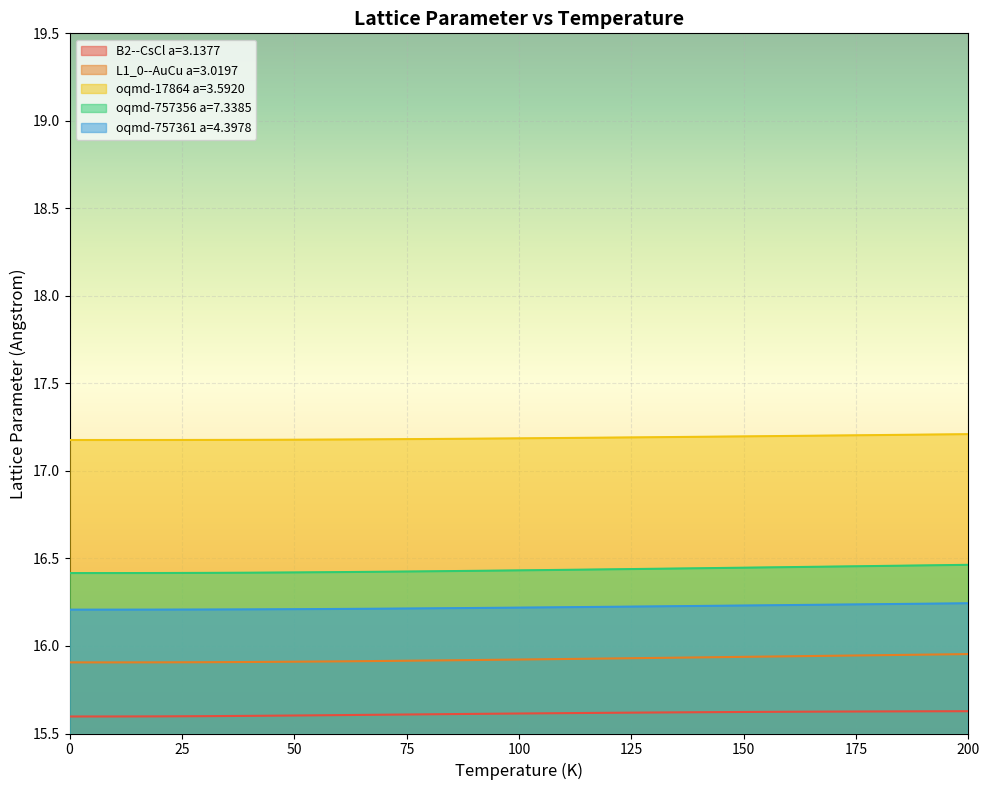

How many categories are shown in the chart?

21